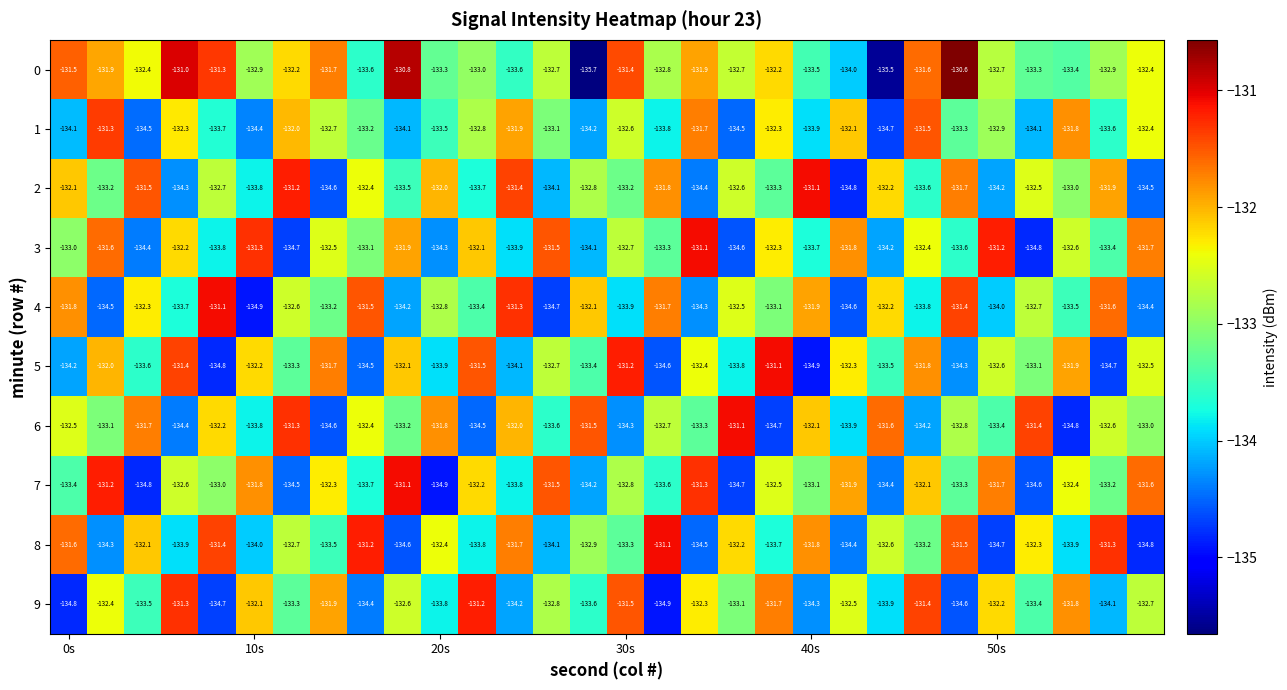

What is the minimum value for 2?

-134.8